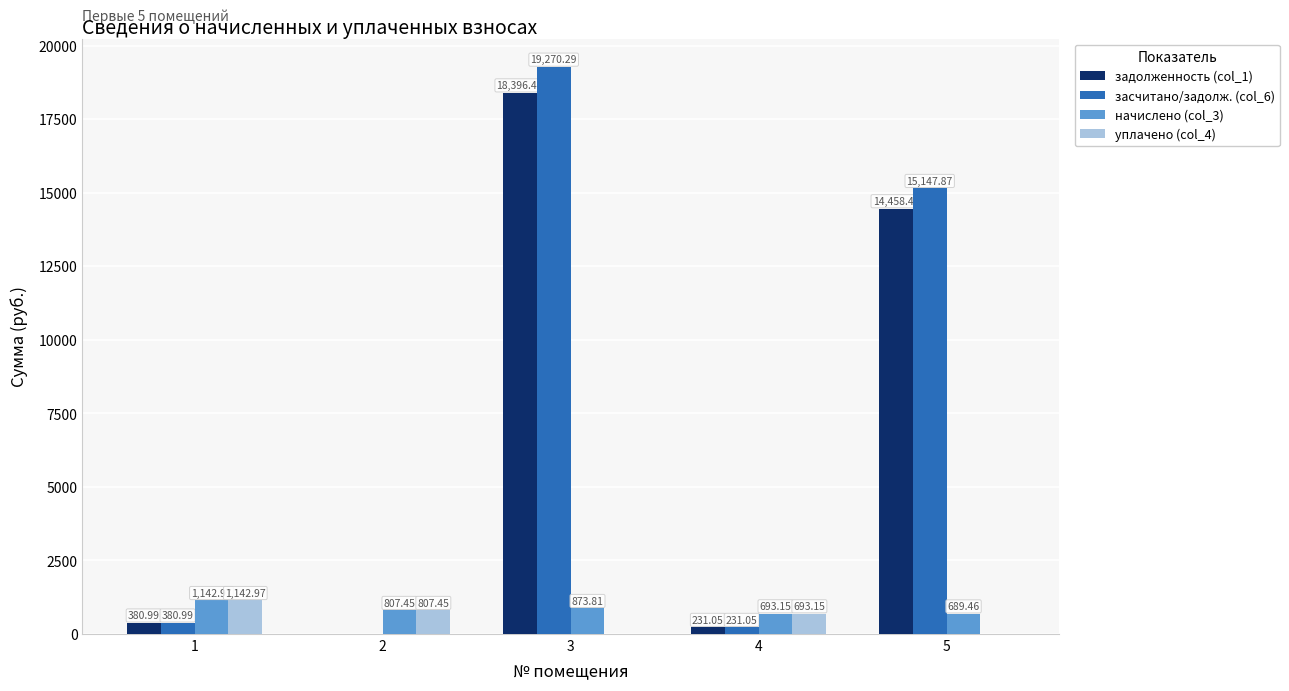

What is the sum of all засчитано/задолж. (col_6) values?

35030.2